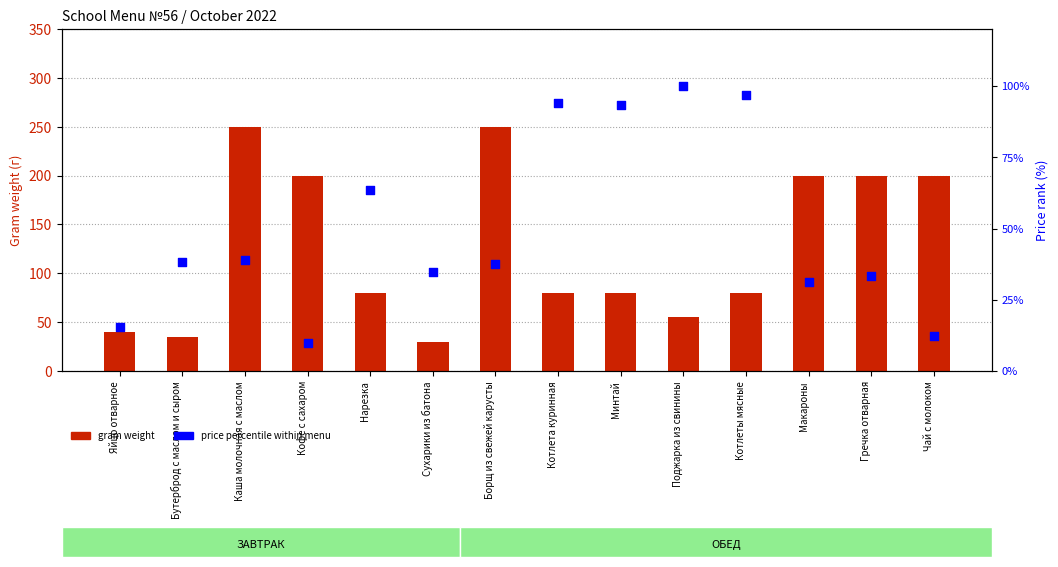

What are all the series names shown in the legend?

gram weight, price percentile